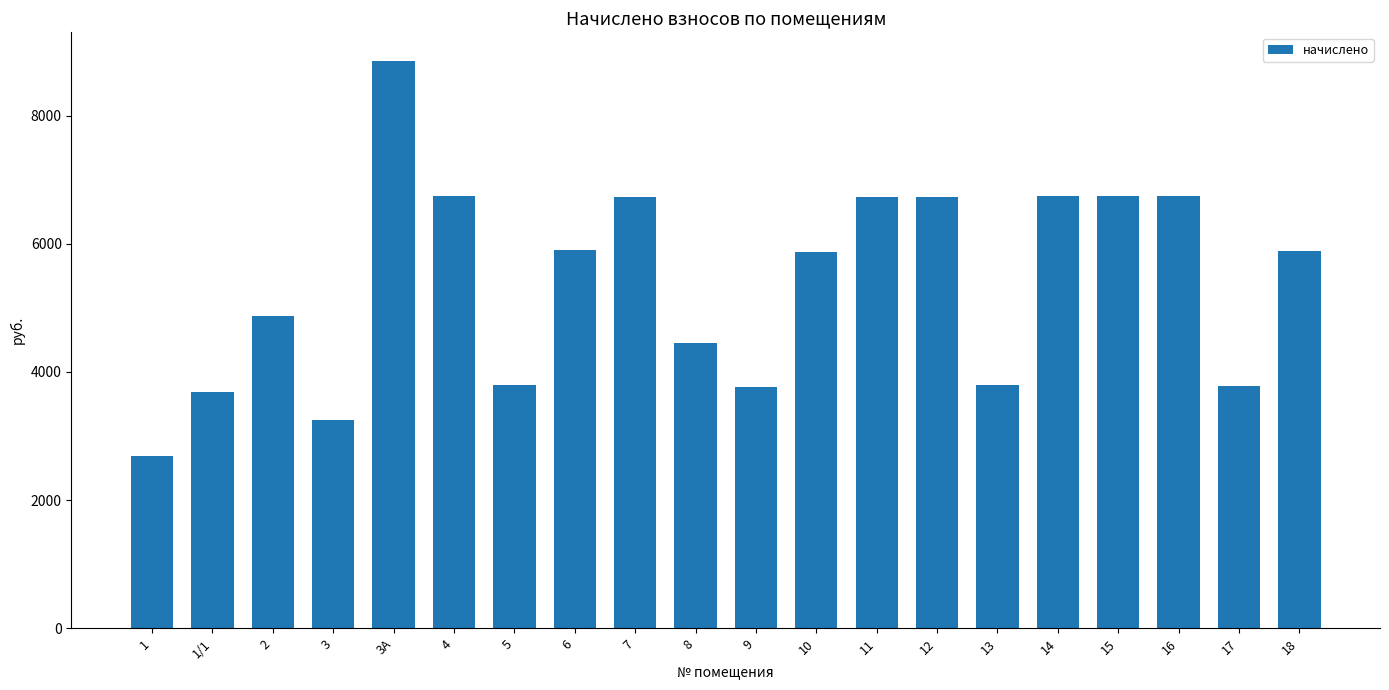

How many data points does each series have?

20